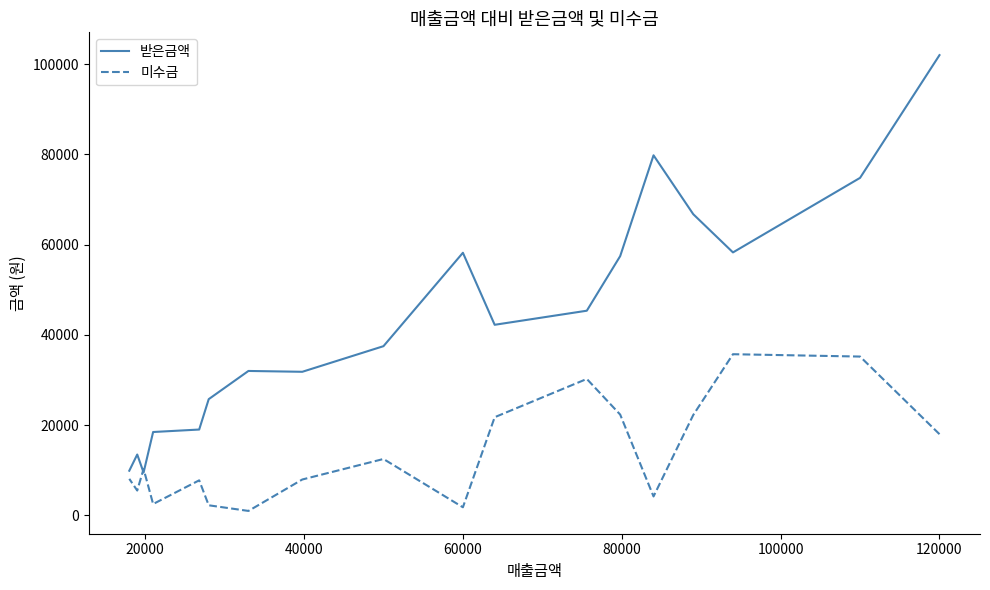

List the series in order of their peak value, highest first.

받은금액, 미수금